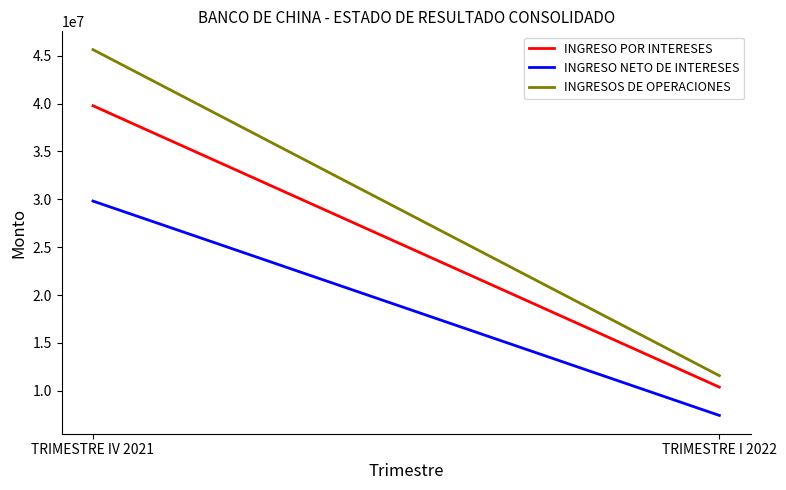

What is the difference between the INGRESO POR INTERESES values at TRIMESTRE IV 2021 and TRIMESTRE I 2022?

29406342.6